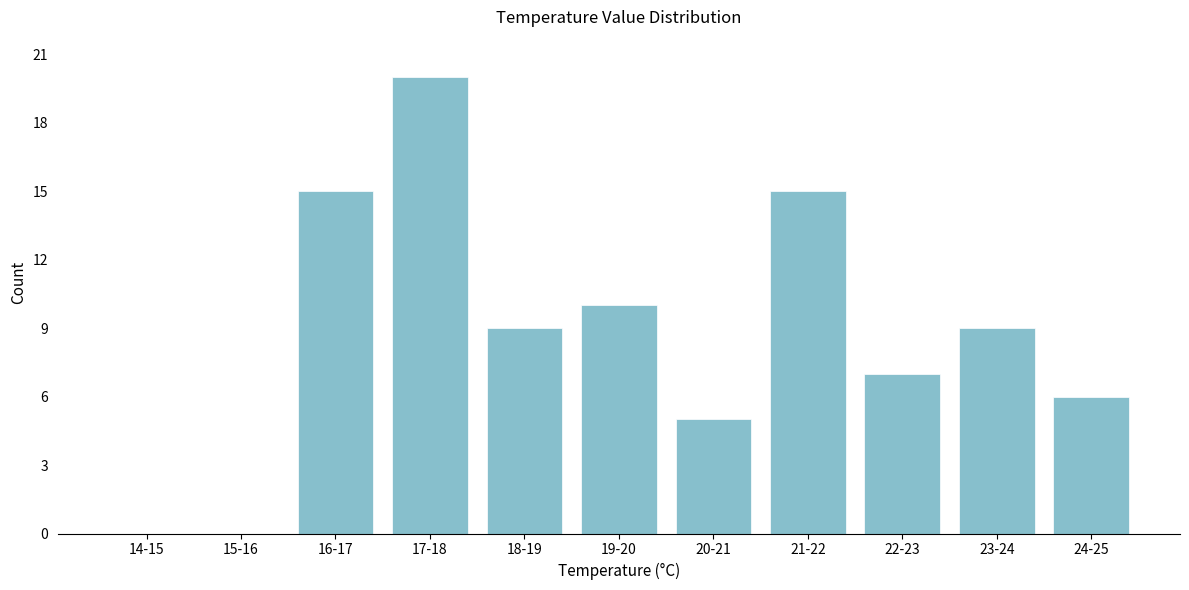

Reading left to right, what are all the values shown in this chart?

14-15=0	15-16=0	16-17=15	17-18=20	18-19=9	19-20=10	20-21=5	21-22=15	22-23=7	23-24=9	24-25=6